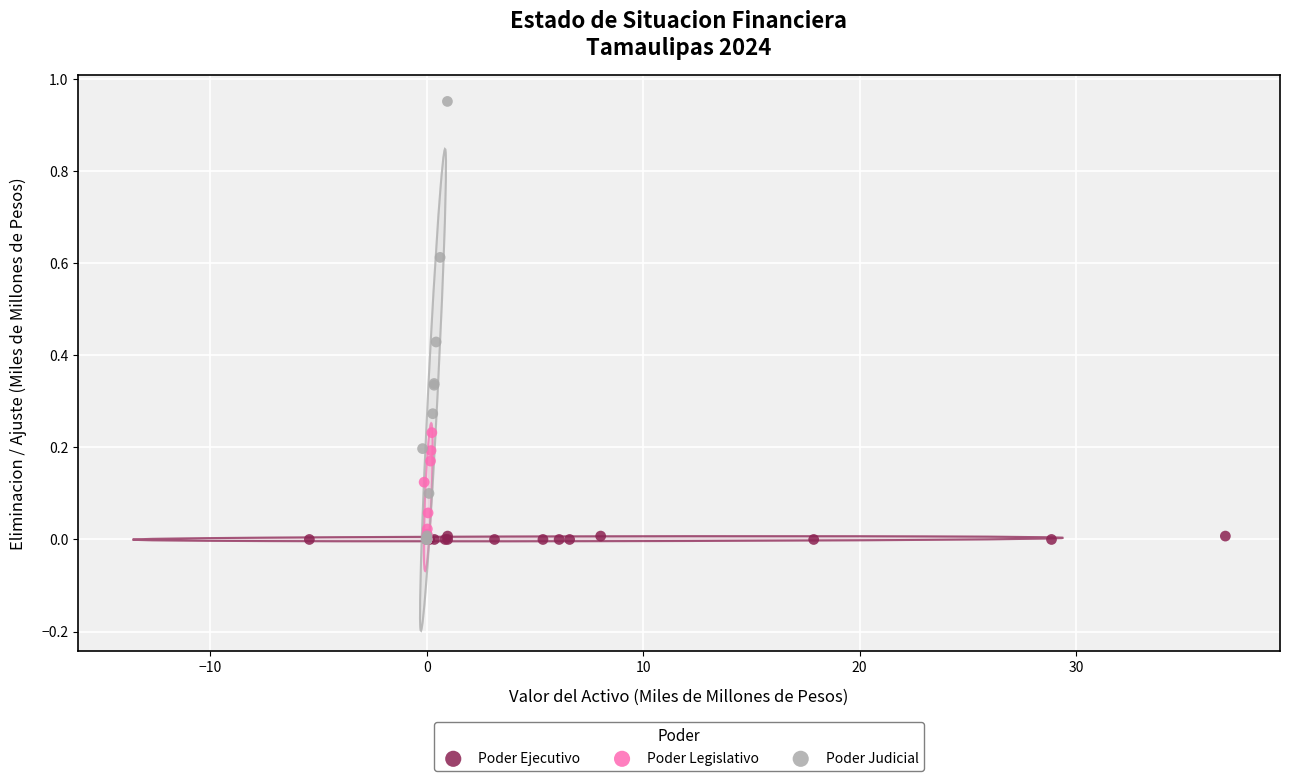

Which series has the widest spread of Y values?

Poder Judicial